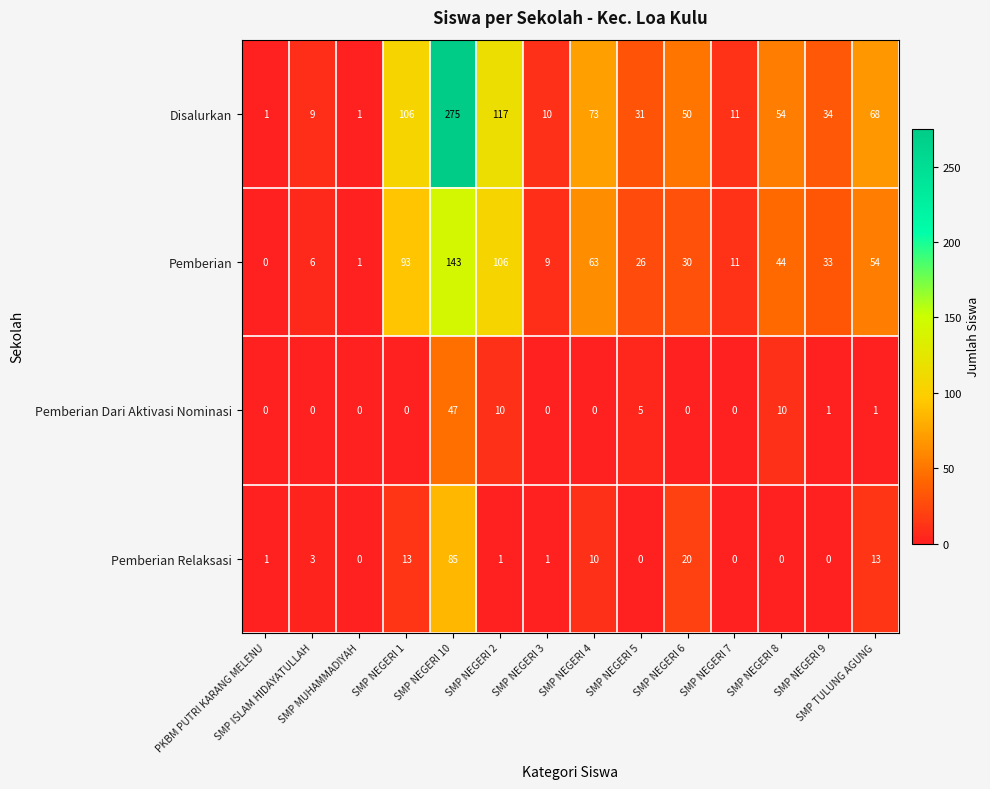

How many data points does each series have?

14